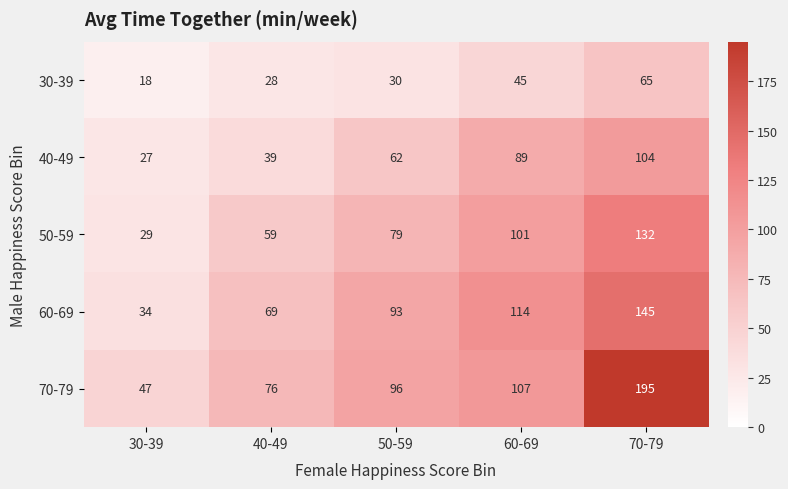

How many values in the 50-59 series are below 79?

2